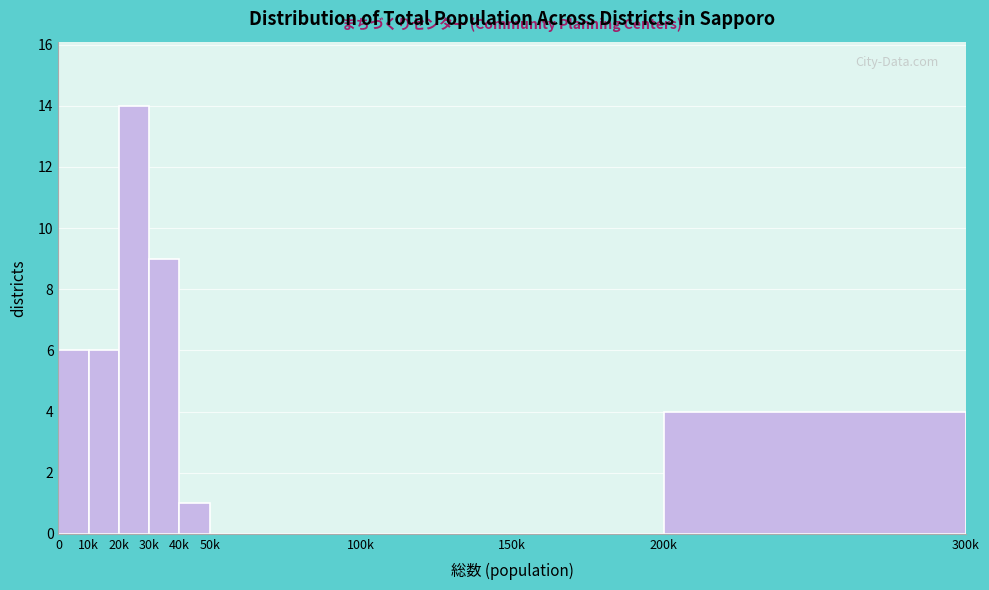

Reading left to right, transcribe all the data shown in this chart.

0=6	10k=6	20k=14	30k=9	40k=1	50k=0	100k=0	150k=0	200k=4